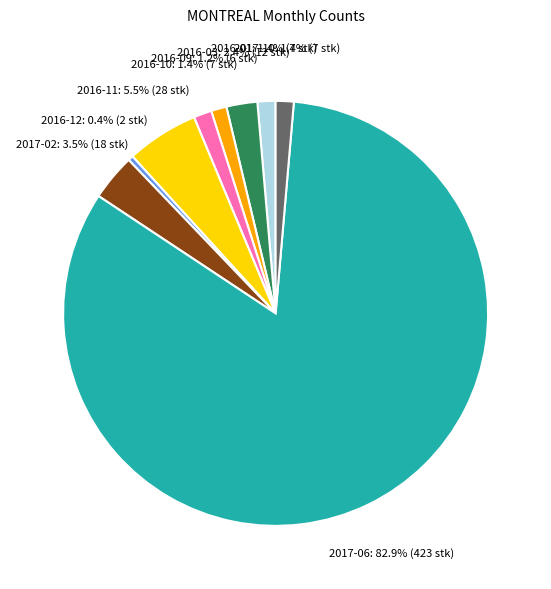

To the nearest percent, what is the combined percentage of 2016-12 and 2016-09?

2%